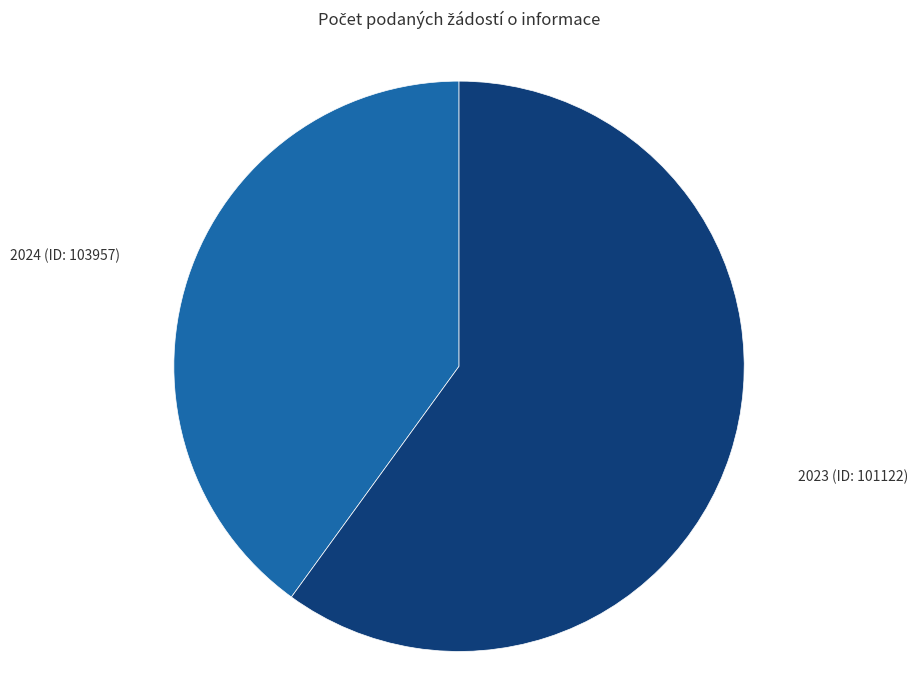

Is there a majority slice in this chart?

Yes